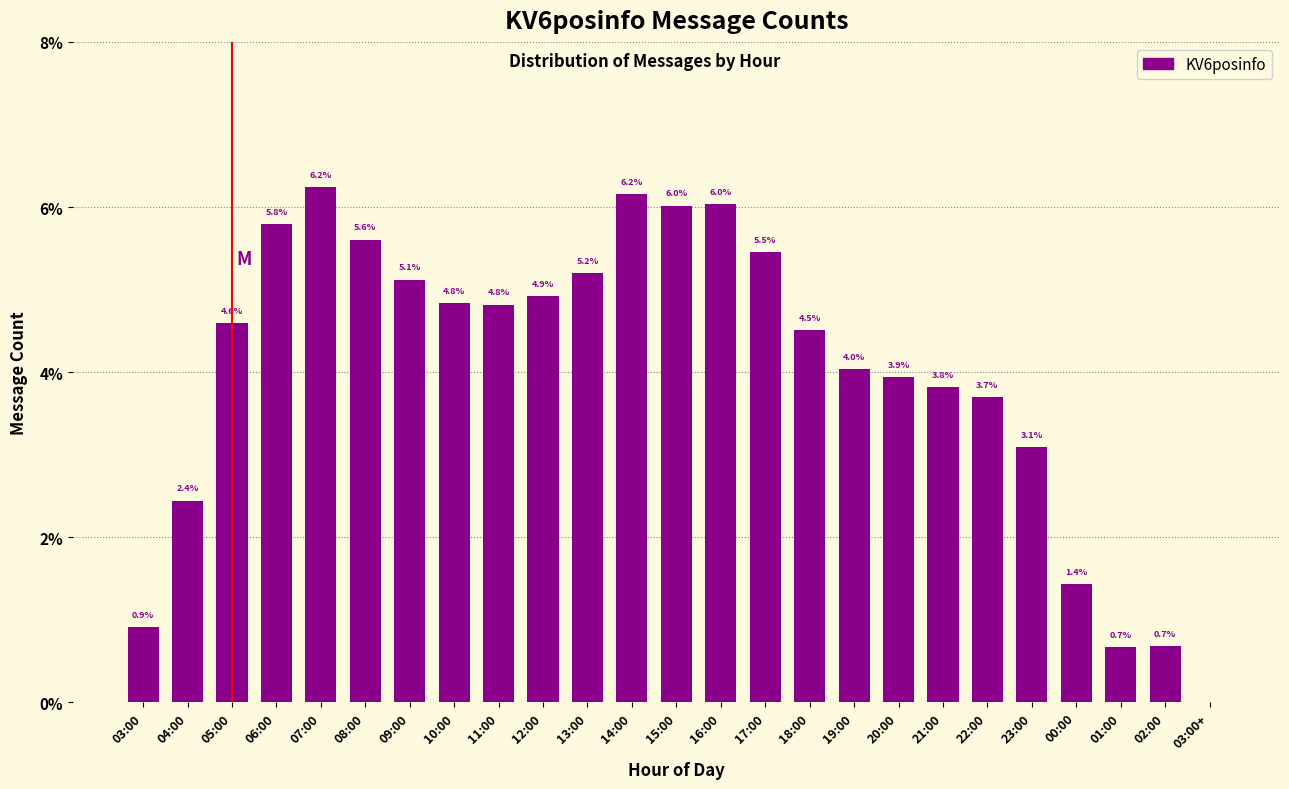

Where is the data nearest to the value 3?

23:00